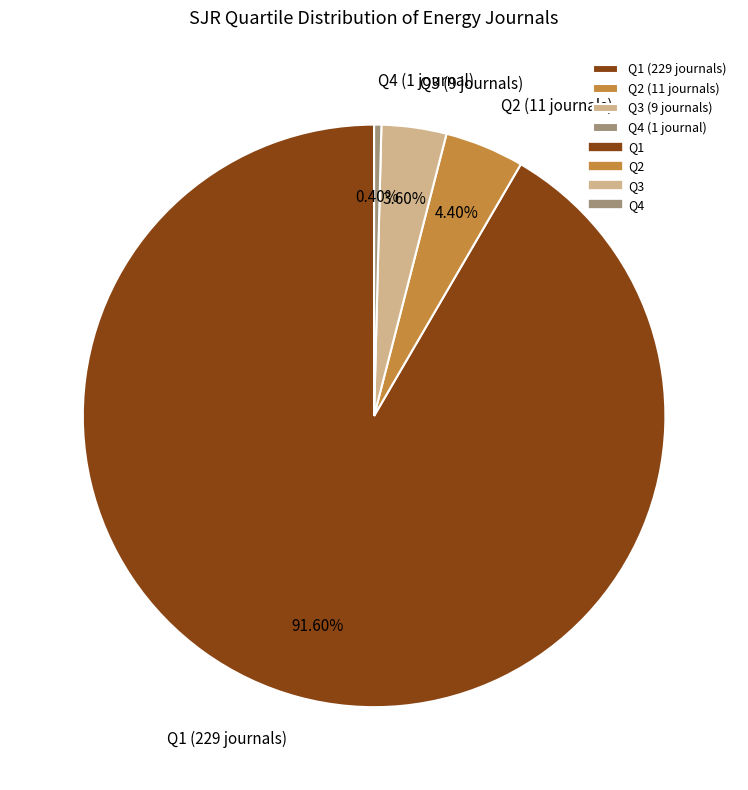

Is it true that Q3 is 14% of the pie?

False